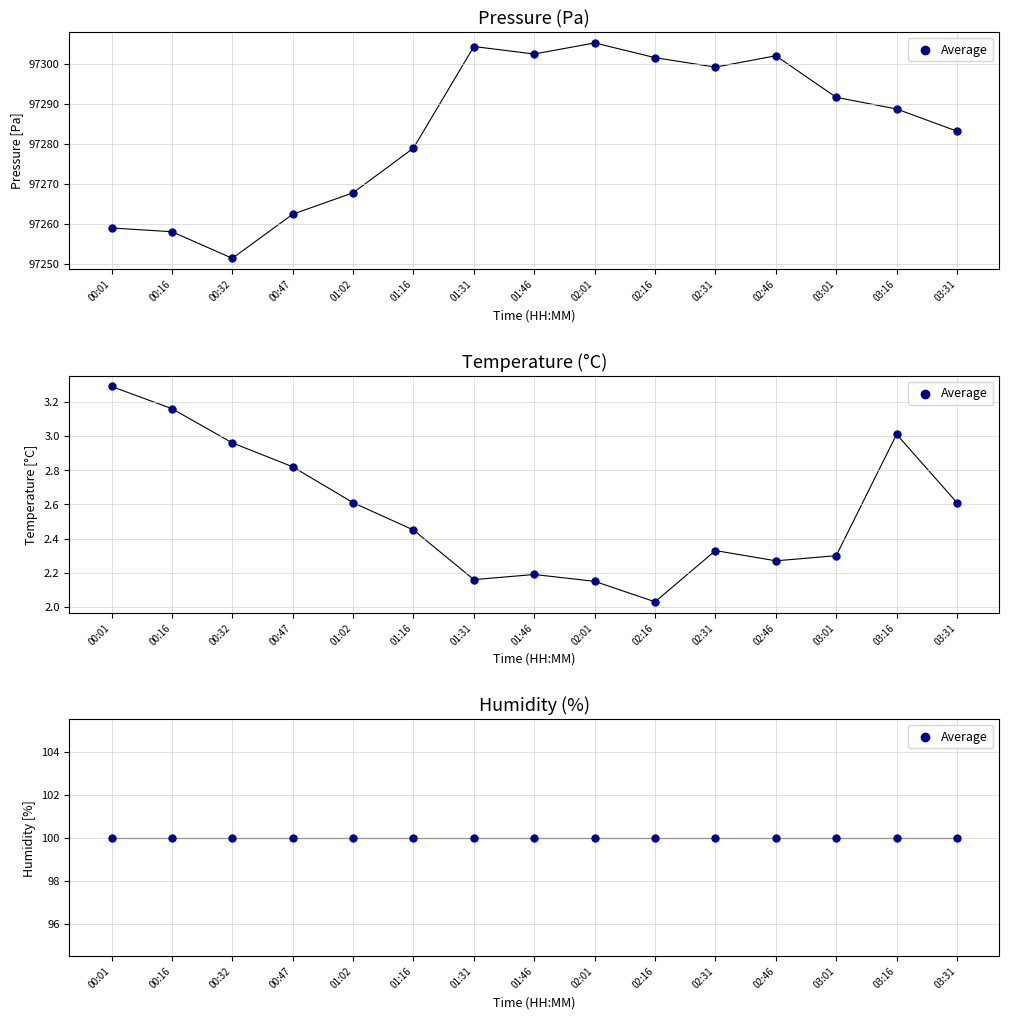

Which series reaches the minimum Y coordinate?

temperature